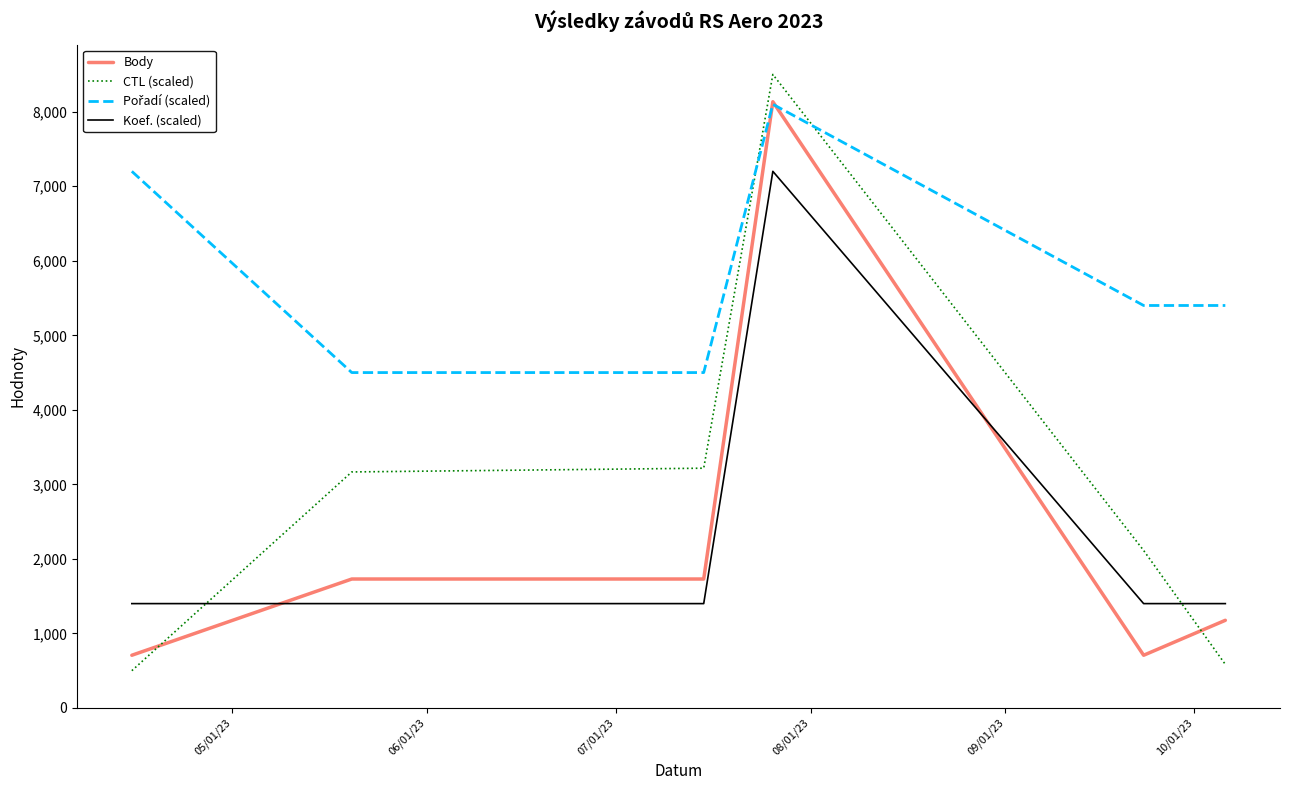

Which series has the largest range (max minus min)?

CTL (scaled)